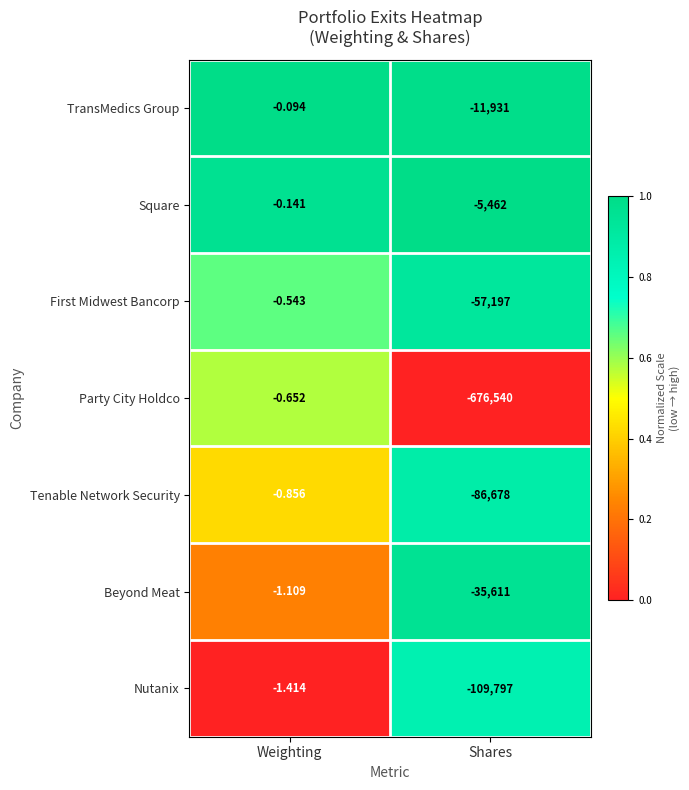

Rank the series by their maximum value, from highest to lowest.

TransMedics Group, Square, First Midwest Bancorp, Party City Holdco, Tenable Network Security, Beyond Meat, Nutanix